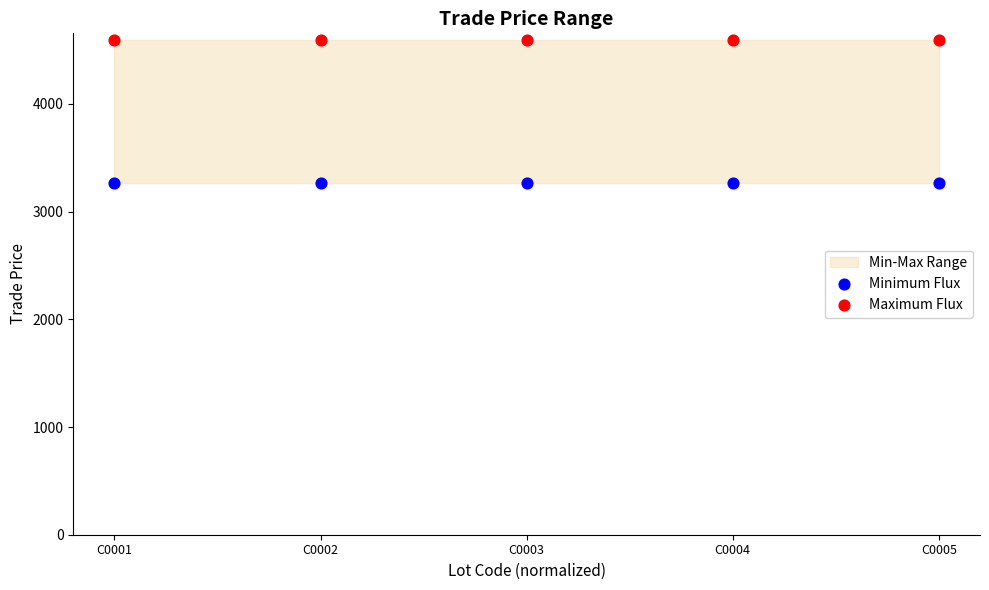

Which series reaches the maximum Y coordinate?

Maximum Flux